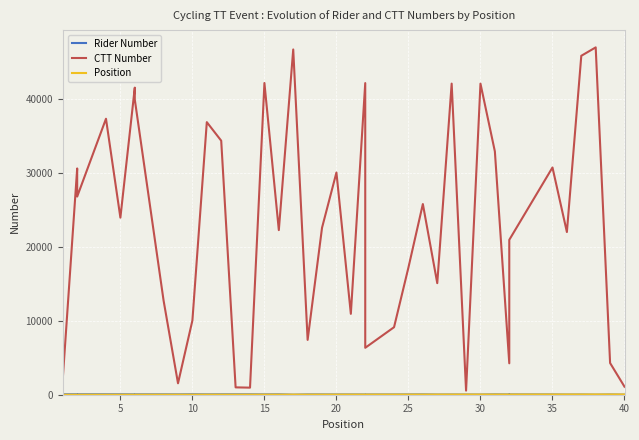

True or false: CTT Number and Rider Number cross at least once.

False